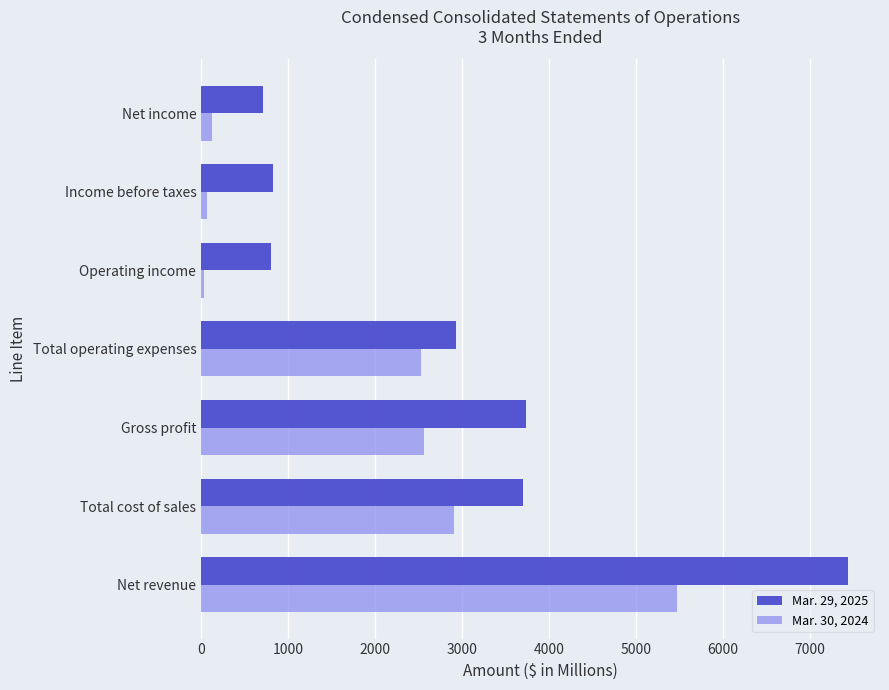

Is the value of Mar. 30, 2024 at Net income greater than the value of Mar. 29, 2025 at Operating income?

No